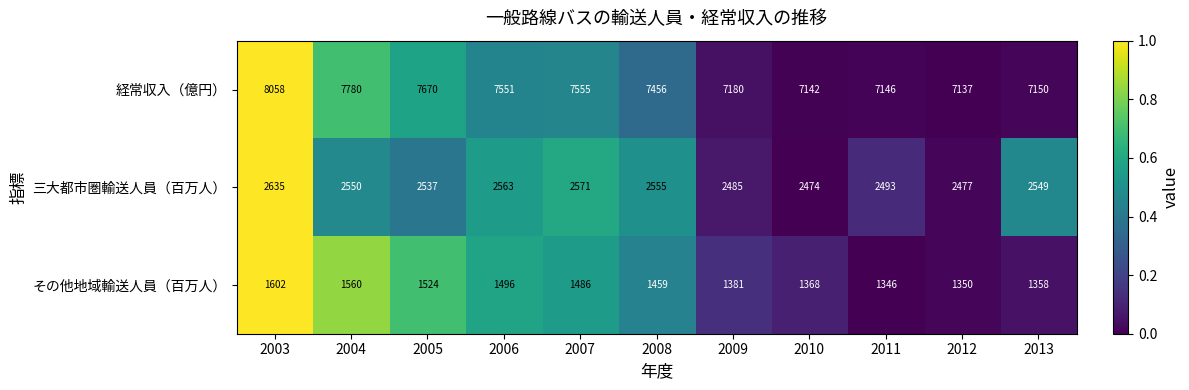

Rank the series by their average value, from highest to lowest.

経常収入（億円）, 三大都市圏輸送人員（百万人）, その他地域輸送人員（百万人）